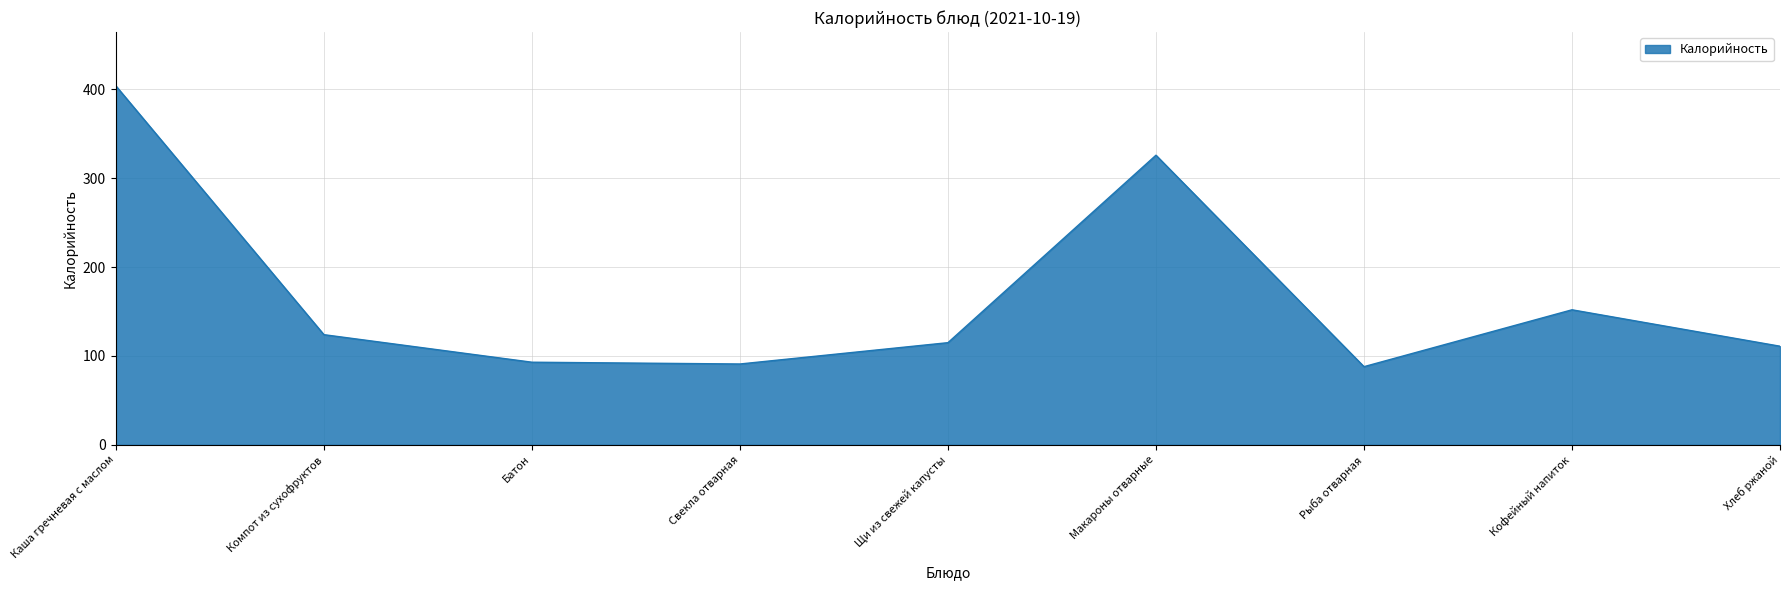

Reading left to right, extract all data points from this chart.

404	124	93	91	115	326	88	152	111